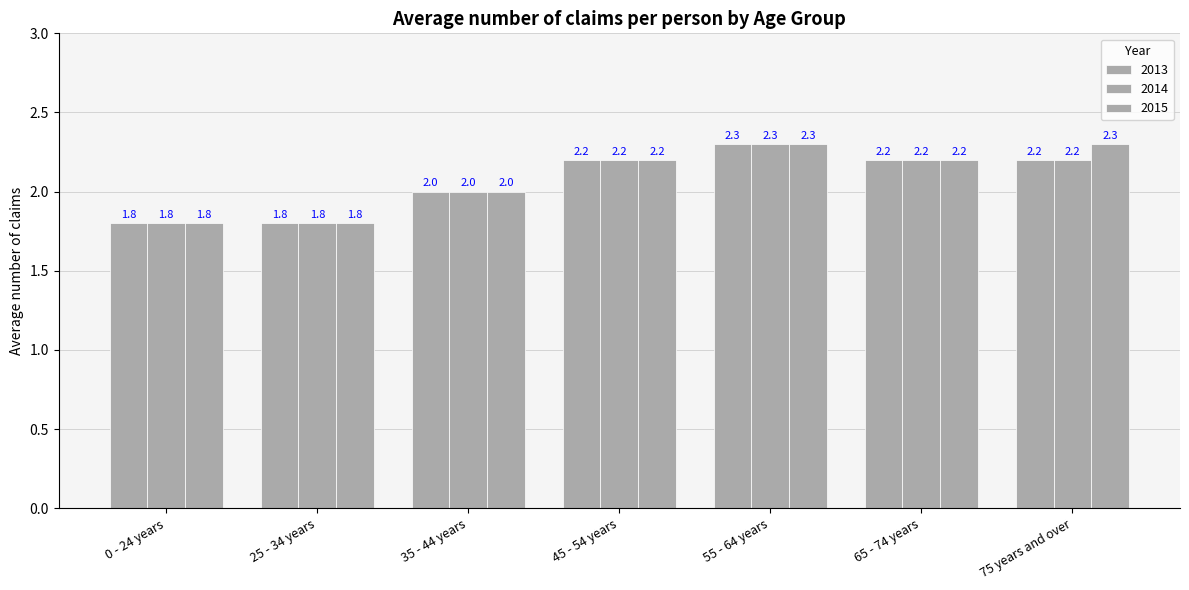

Read the 2013 value at 65 - 74 years.

2.2